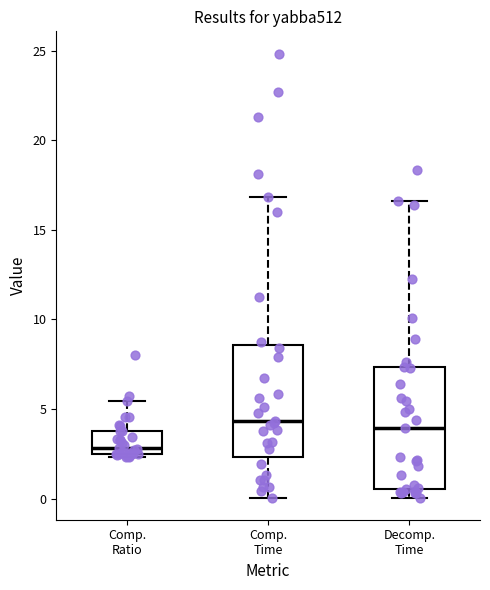

Reading left to right, transcribe this box plot: for each box, give where its median line is, the range the box spans, and where its two whiskers end, as read against the y-axis. The values are not printed on the chart, so give them approximately, as read against the axis.

Comp. Ratio: median 3.0, box 2.5 to 4.0, whiskers 2.5 (just below the box's lower edge) to 5.5
Comp. Time: median 4.5, box 2.5 to 8.5, whiskers 0.0 to 17.0
Decomp. Time: median 4.0, box 0.5 to 7.5, whiskers 0.0 to 16.5